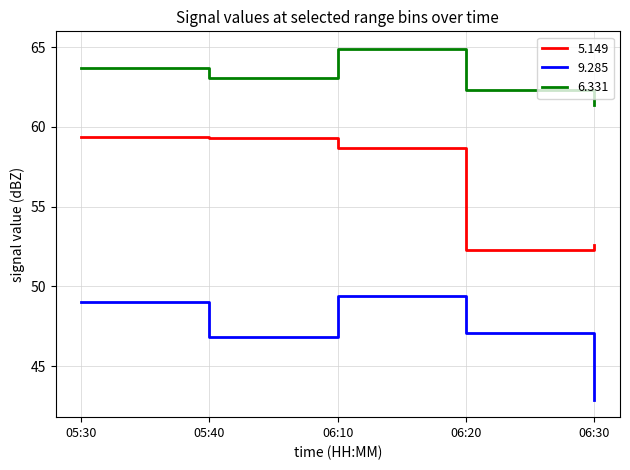

At 06:30, list the series in order from largest to smallest.

6.331, 5.149, 9.285